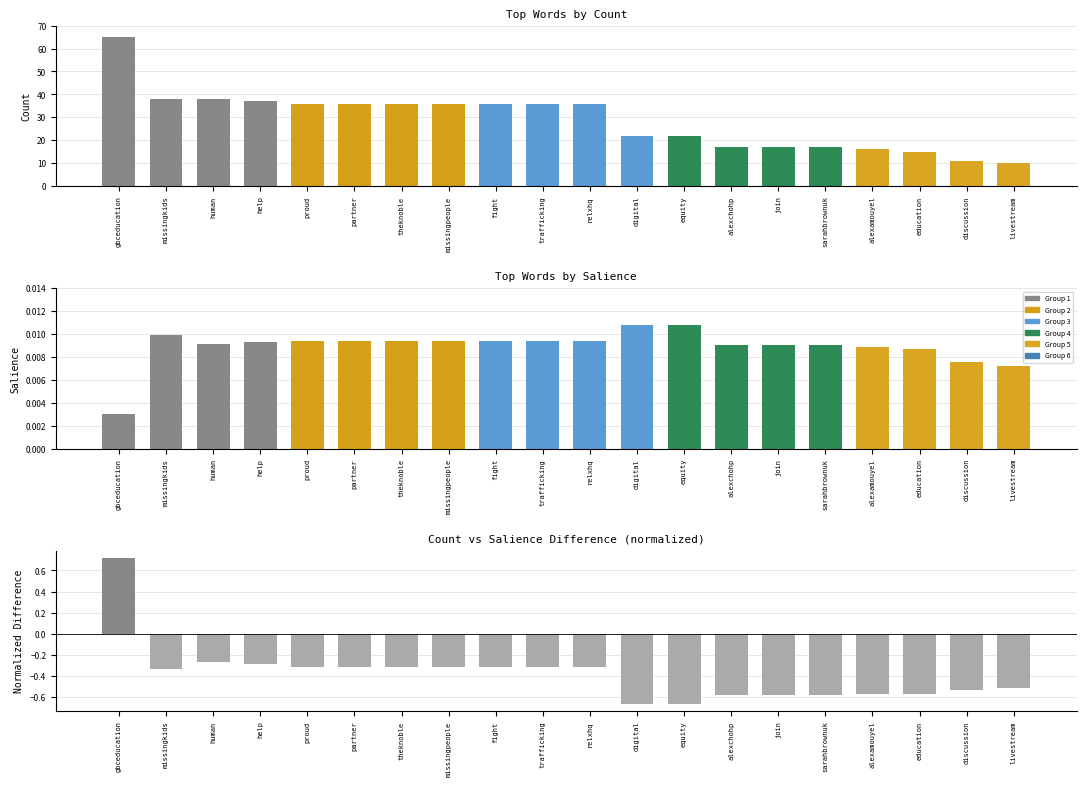

At how many categories does at least one series exceed 36?

4